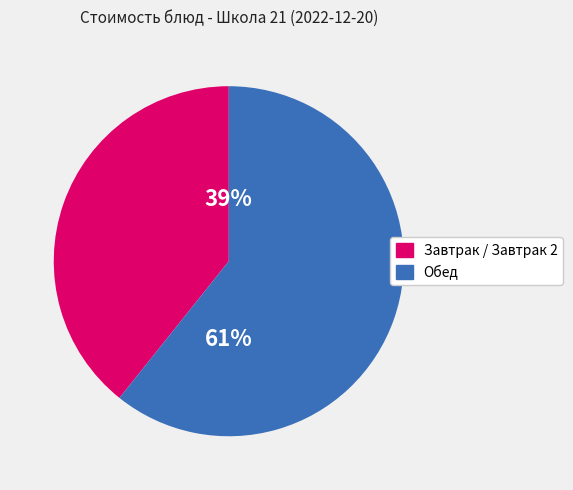

What is the smallest slice in the pie chart?

Завтрак / Завтрак 2